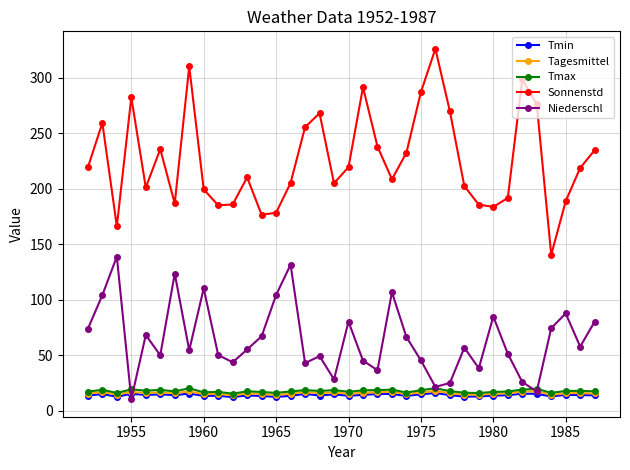

What is the lowest value of the Tmin series?

12.3